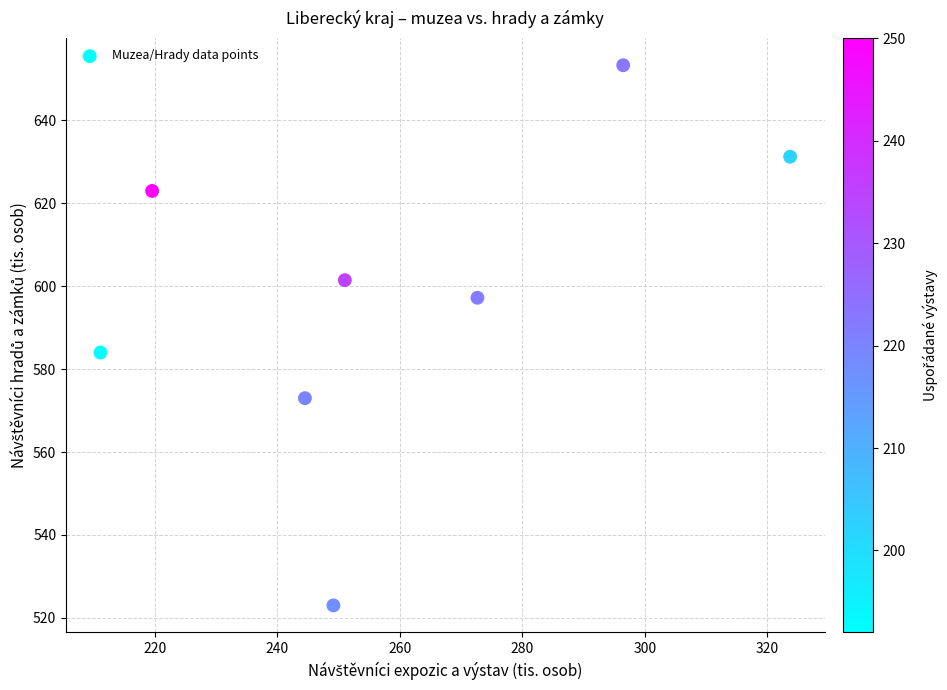

What is the range of Y values (max minus min)?

130.3